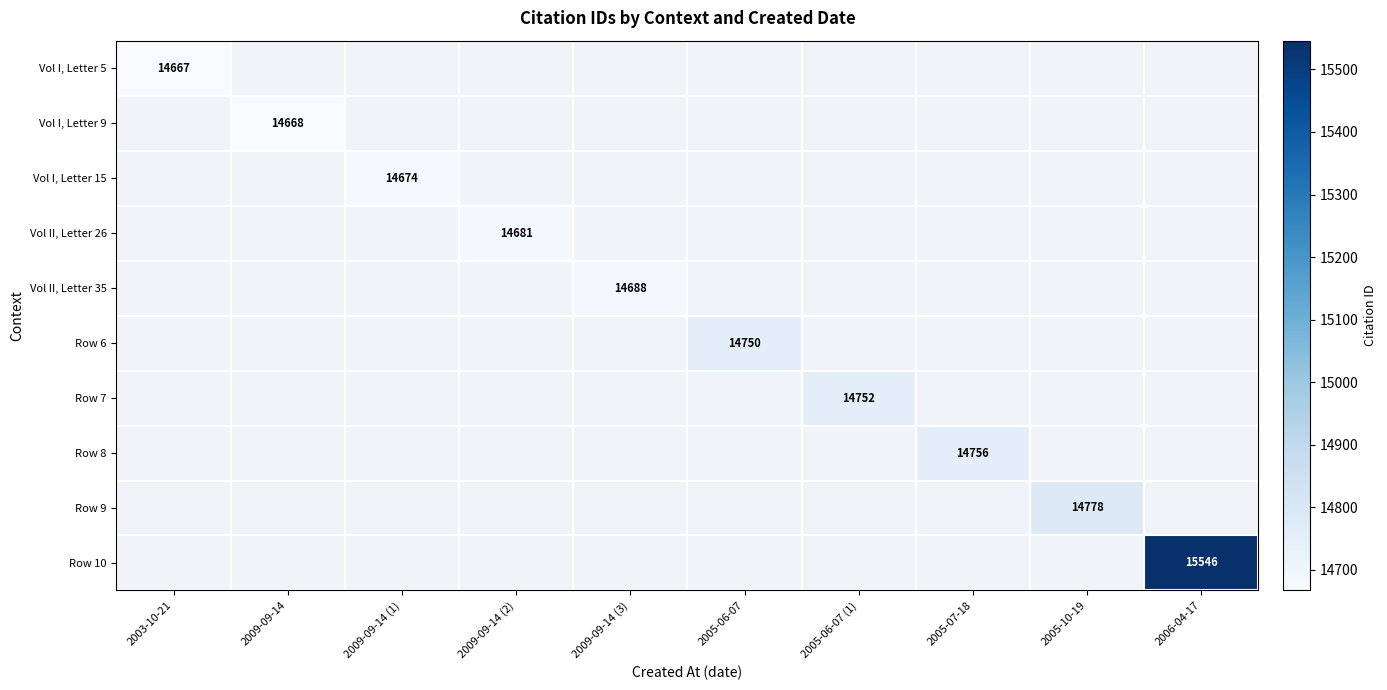

Is it true that Row 10 equals 15546 at 2006-04-17?

True